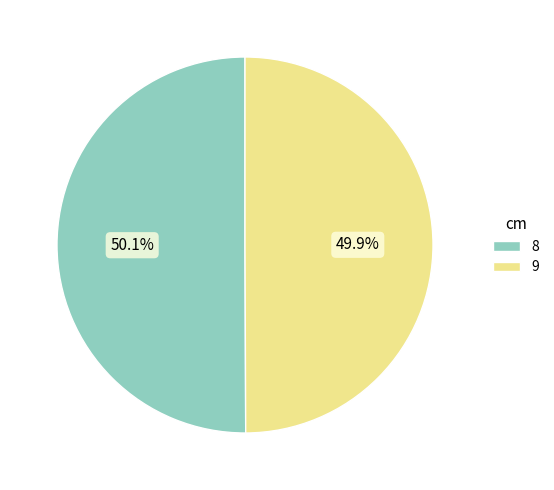

Is there any slice that represents more than half of the pie?

Yes